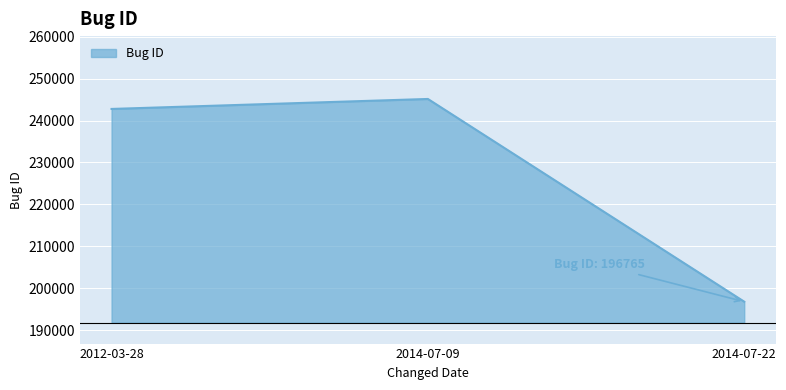

Does the chart display data point markers on the line(s)?

No